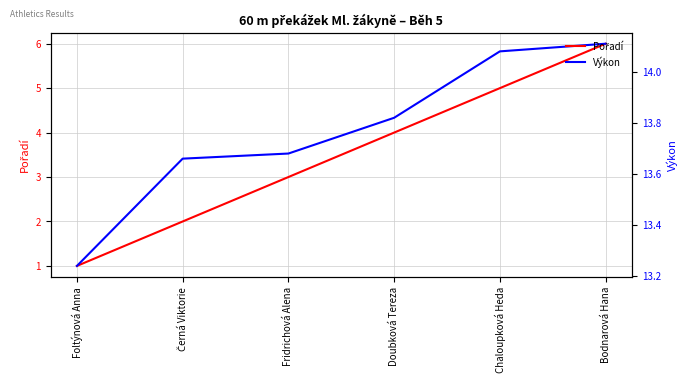

What value does the Výkon series have at Fridrichová Alena?

13.7